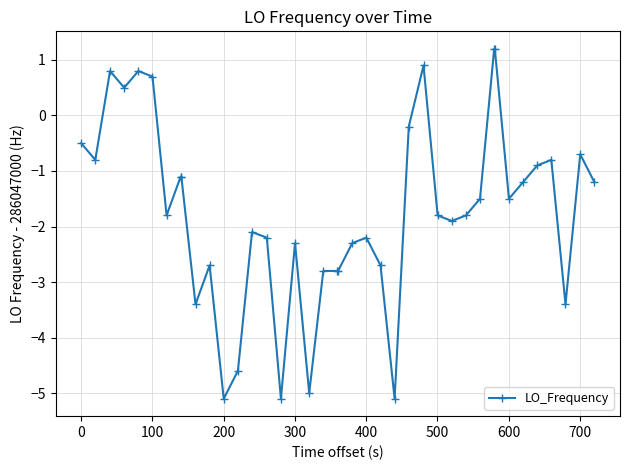

Count the number of categories in the chart.

40